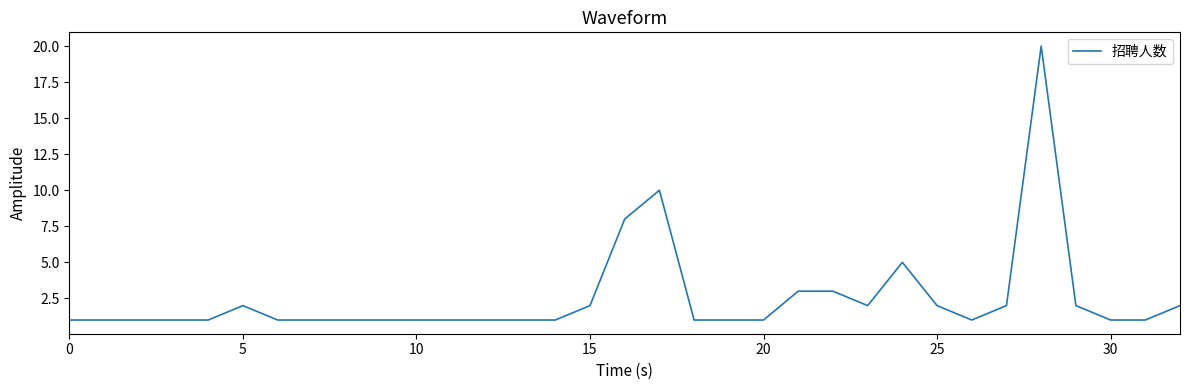

What is the difference between the maximum and minimum values?

19